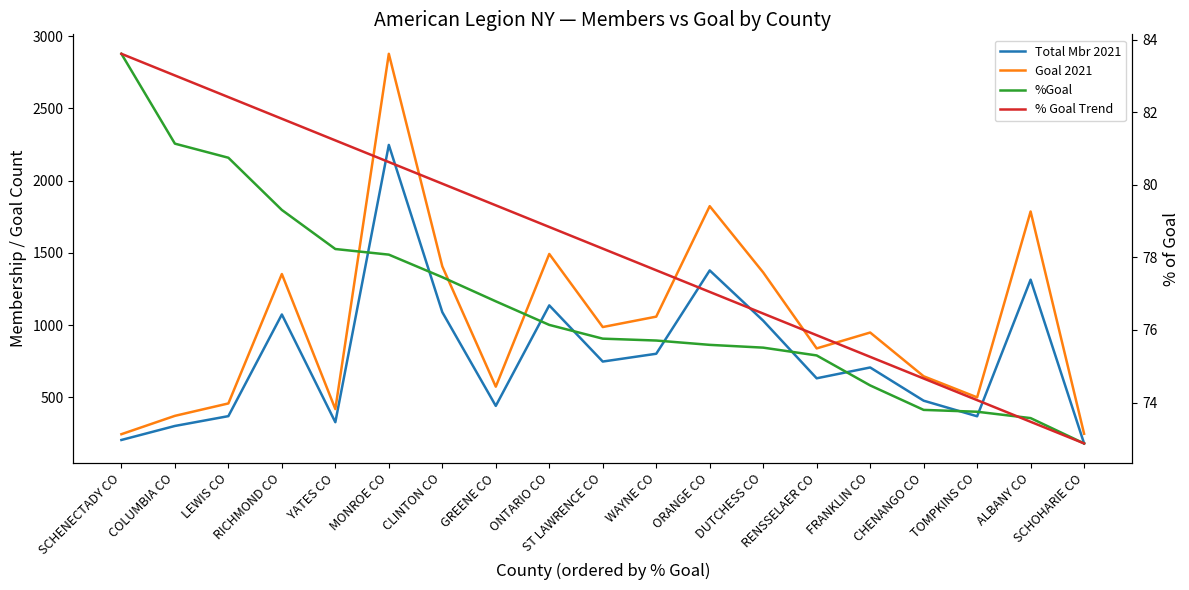

Reading right to left, what are all the values shown in this chart?

Total Mbr 2021: 180.0	1314.0	368.0	476.0	706.0	631.0	1030.0	1378.0	801.0	747.0	1136.0	440.0	1089.0	2247.0	327.0	1073.0	369.0	301.0	204.0
Goal 2021: 247.0	1786.0	499.0	645.0	948.0	838.0	1364.0	1823.0	1058.0	986.0	1492.0	573.0	1406.0	2878.0	418.0	1353.0	457.0	371.0	244.0
%Goal: 72.9	73.6	73.7	73.8	74.5	75.3	75.5	75.6	75.7	75.8	76.1	76.8	77.5	78.1	78.2	79.3	80.7	81.1	83.6
% Goal Trend: 72.9	73.5	74.1	74.7	75.3	75.9	76.5	77.0	77.6	78.2	78.8	79.4	80.0	80.6	81.2	81.8	82.4	83.0	83.6